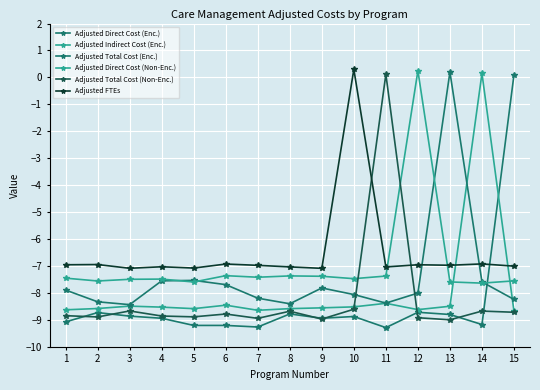

Does the chart display data point markers on the line(s)?

Yes